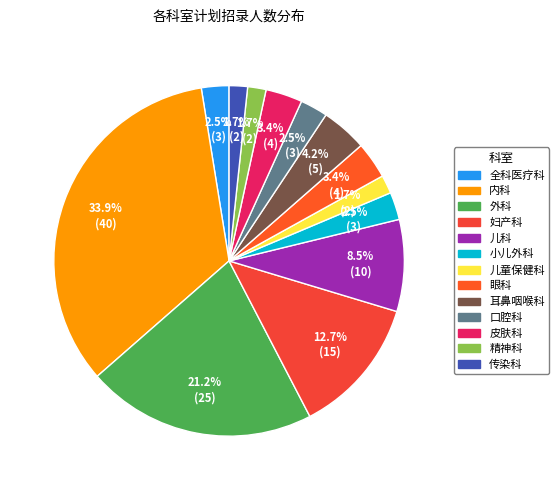

What percentage is the 妇产科 slice, to the nearest percent?

13%